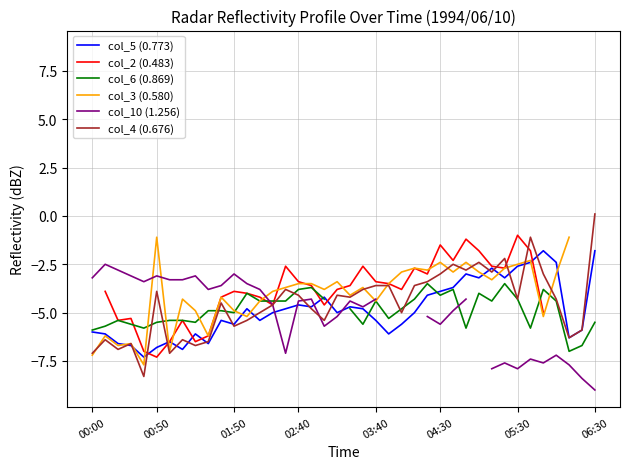

The value of col_4 (0.676) at 04:30 is -3.0. True or false?

True